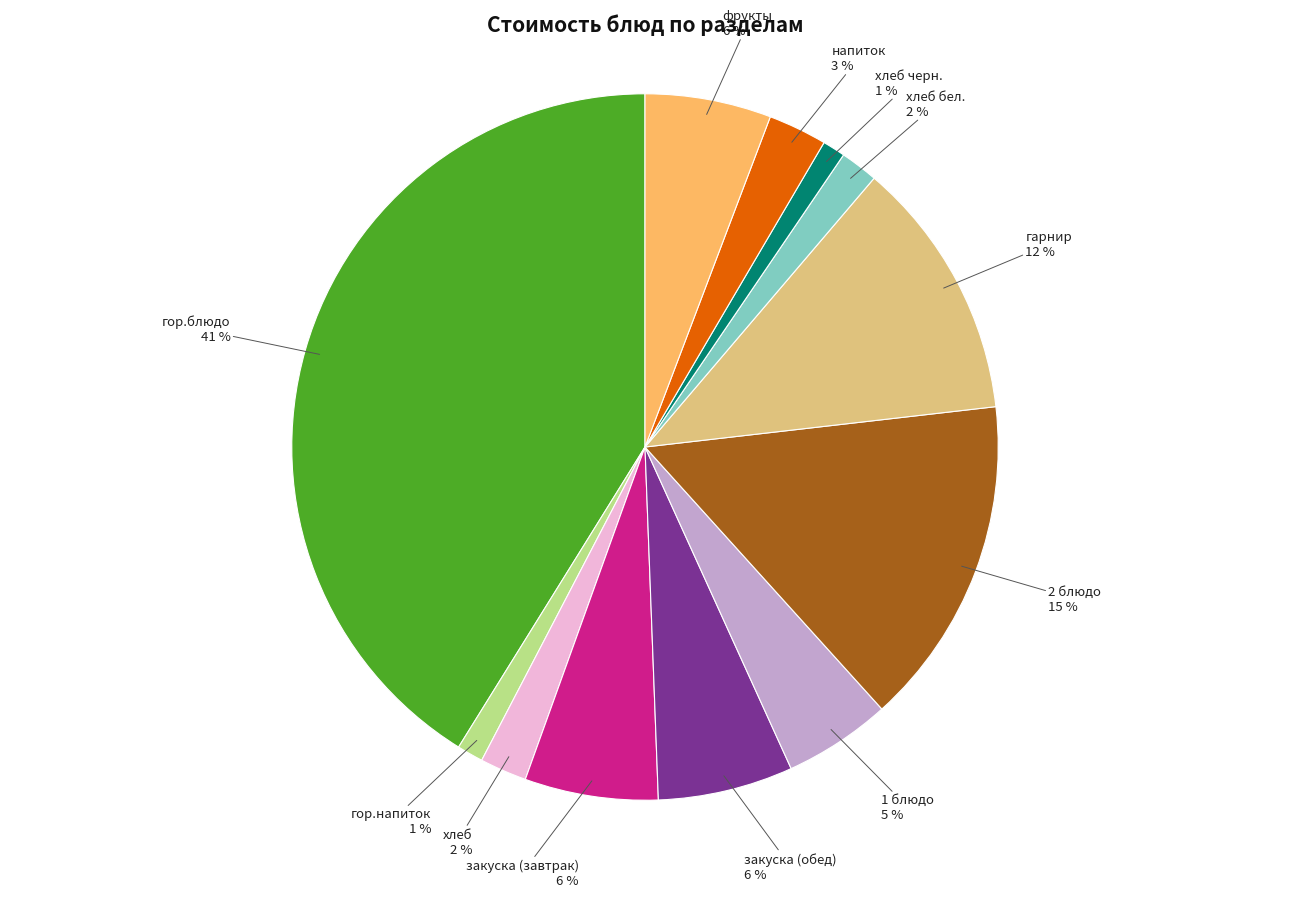

Is гор.напиток the majority of the pie?

No